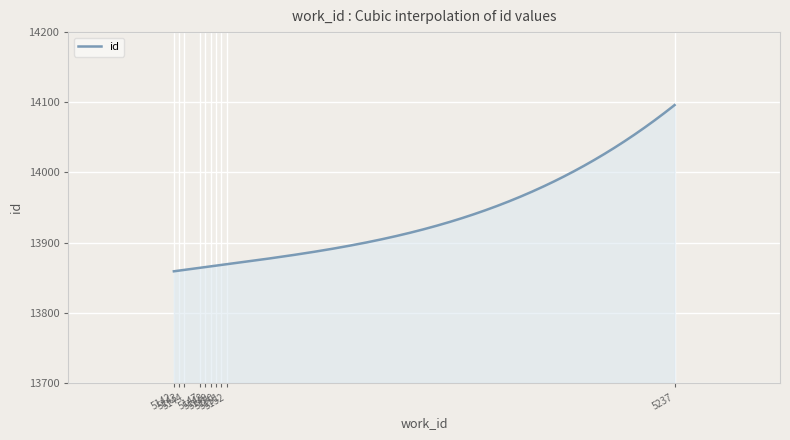

What is the difference between the maximum and minimum values?

237.0